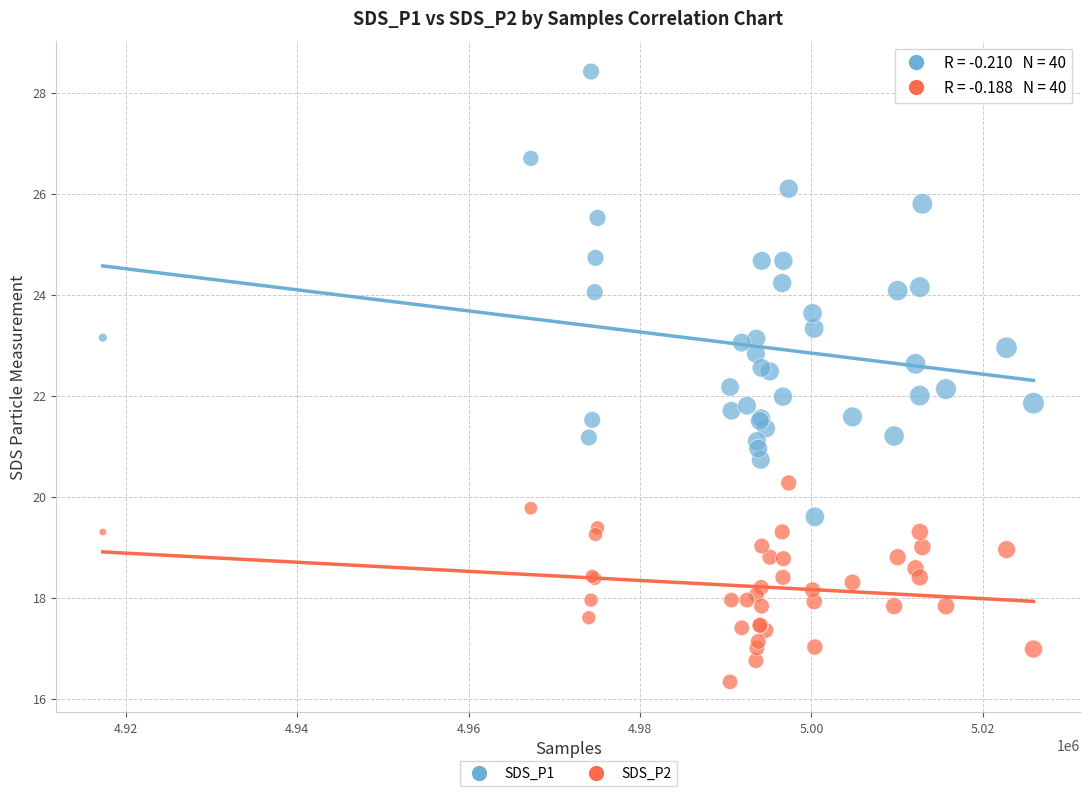

Which series reaches the minimum Y coordinate?

SDS_P2